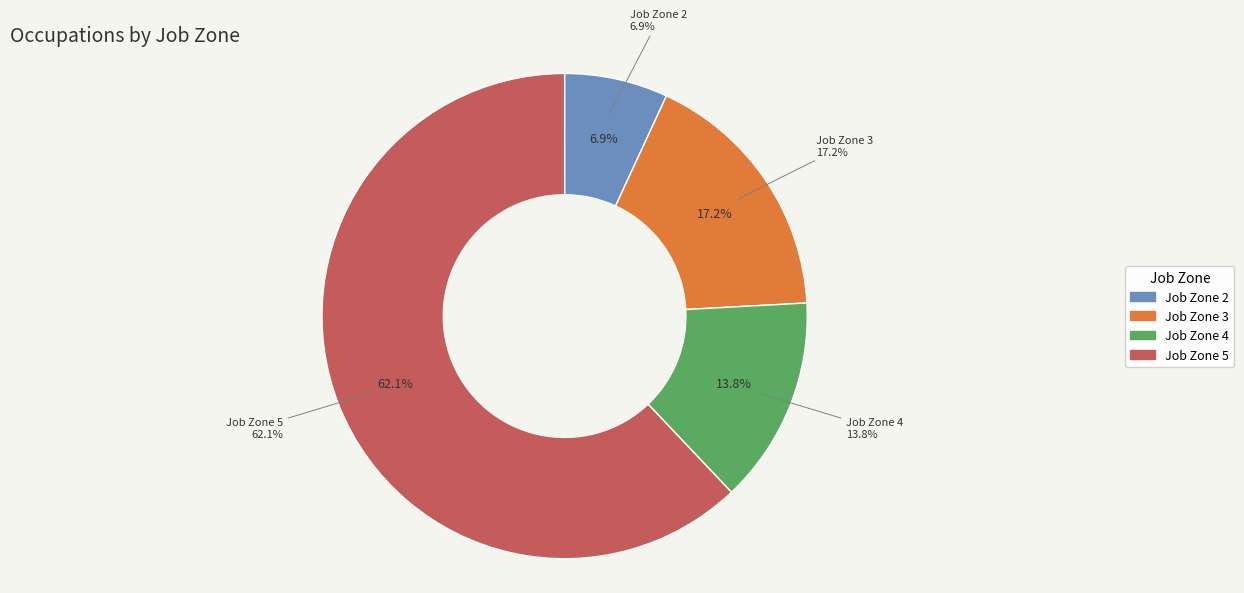

Between Job Zone 4 and Job Zone 5, which is larger?

Job Zone 5